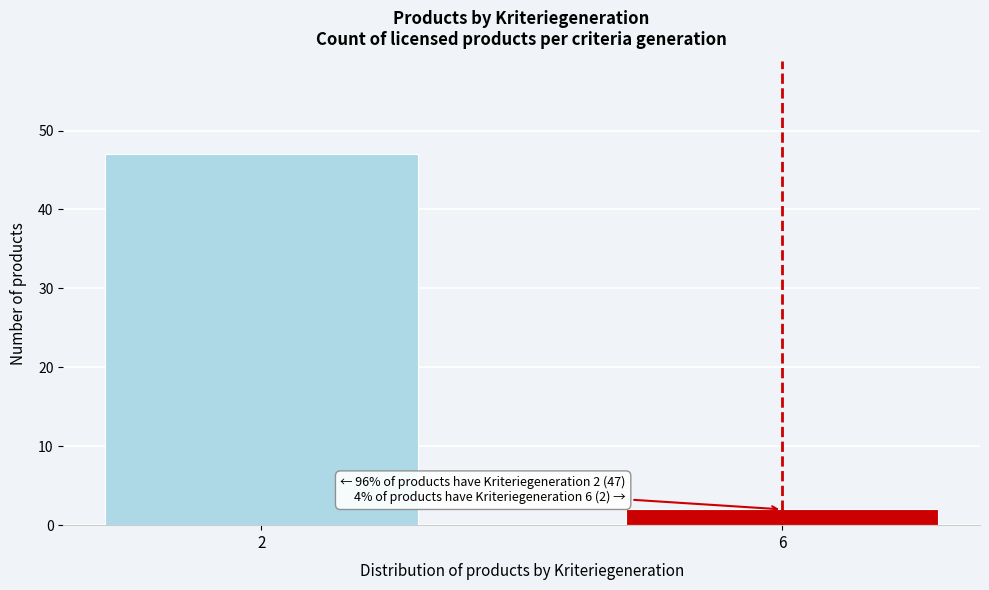

Reading left to right, extract all data points from this chart.

2=47	6=2